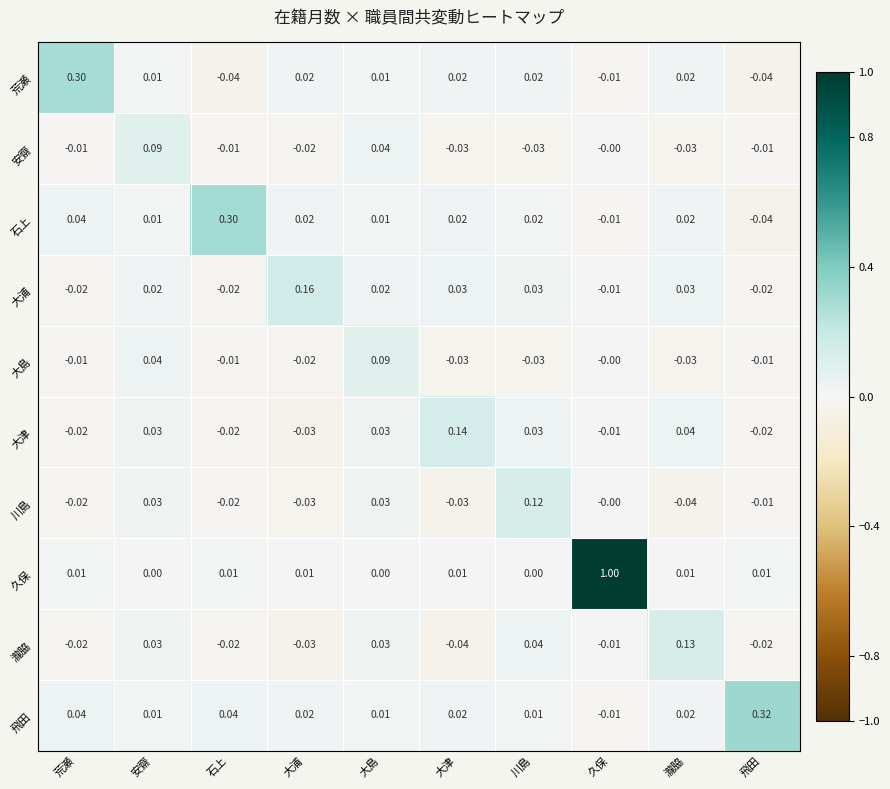

At which label does 石上 reach its peak?

石上